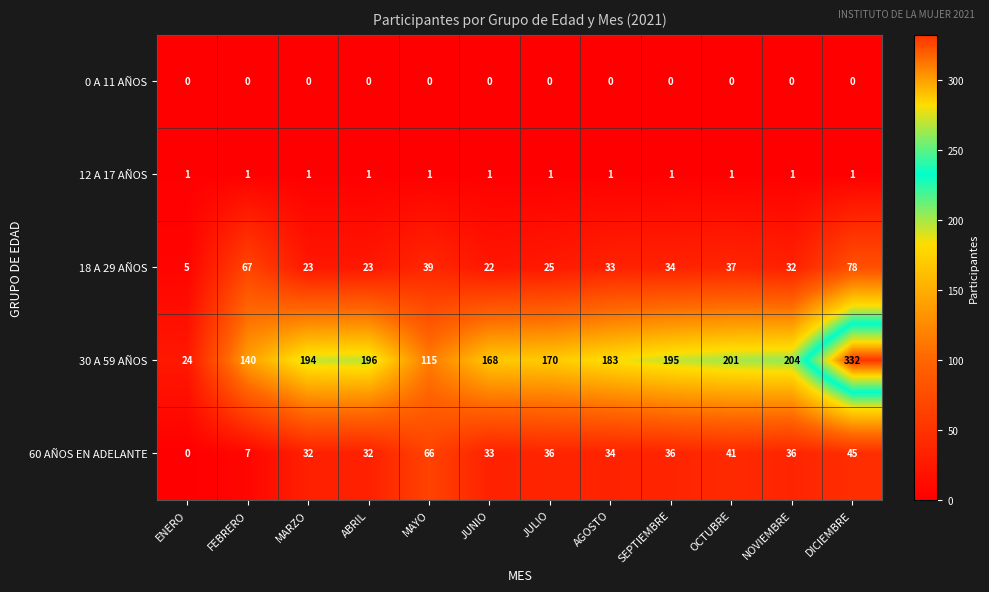

Rank the series at MARZO from highest to lowest value.

30 A 59 AÑOS, 60 AÑOS EN ADELANTE, 18 A 29 AÑOS, 12 A 17 AÑOS, 0 A 11 AÑOS